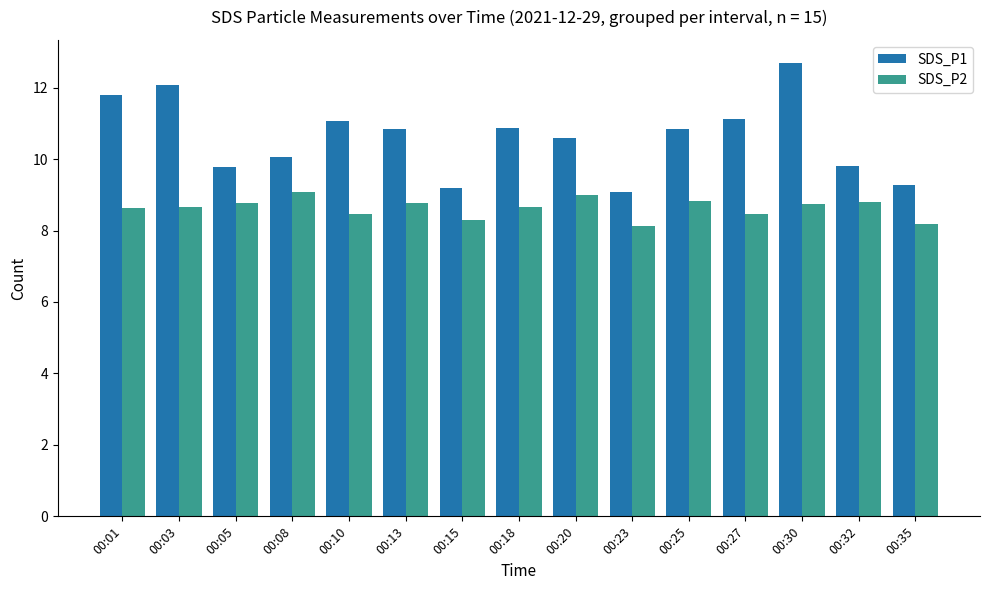

What is the spread (max minus min) of values at 00:15?

0.9